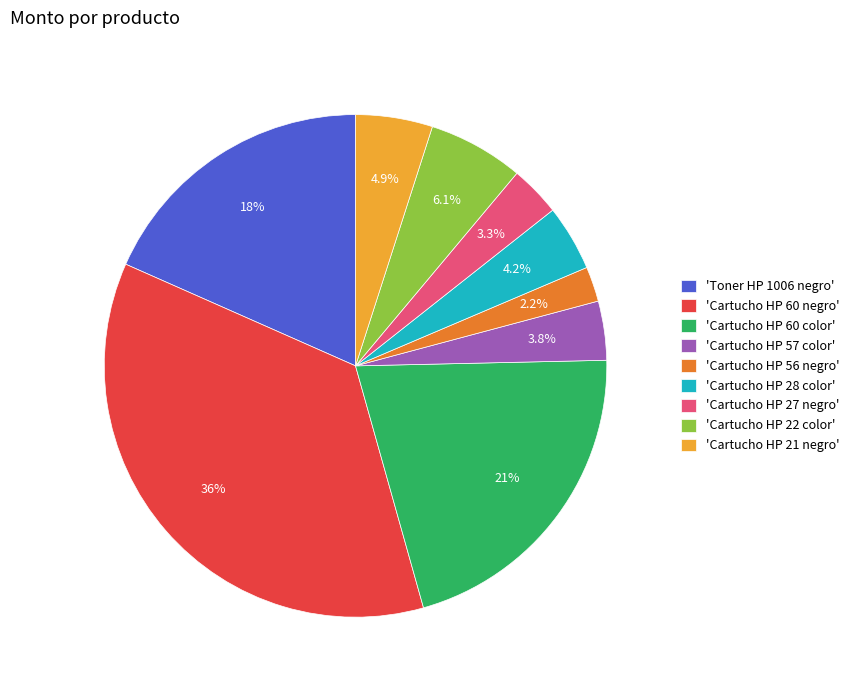

How many segments does this pie chart have?

9